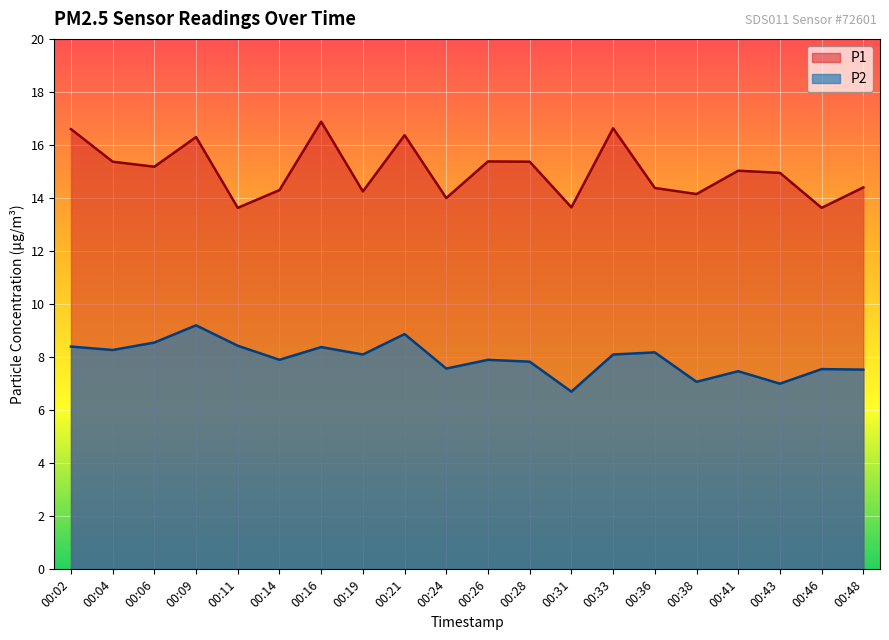

What is the difference between the P2 values at 00:11 and 00:46?

0.9